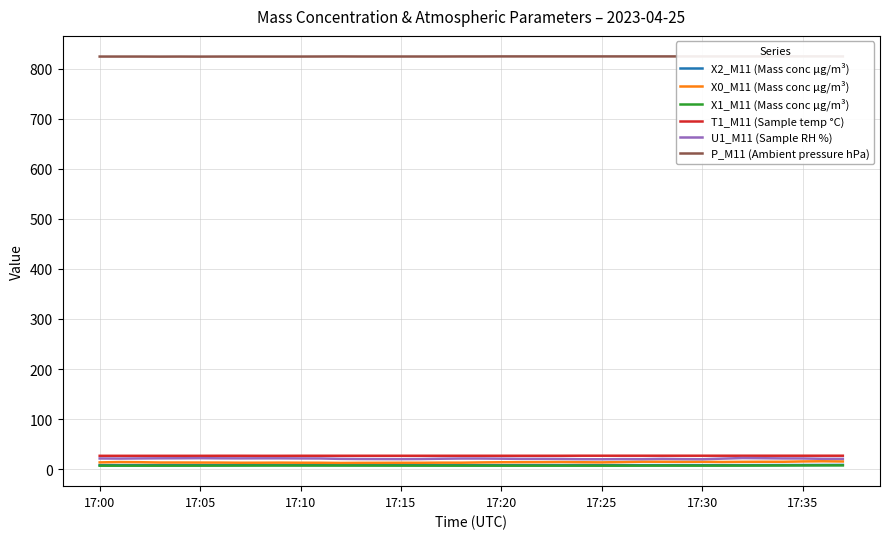

True or false: X1_M11 (Mass conc μg/m³) and U1_M11 (Sample RH %) intersect in this chart.

False